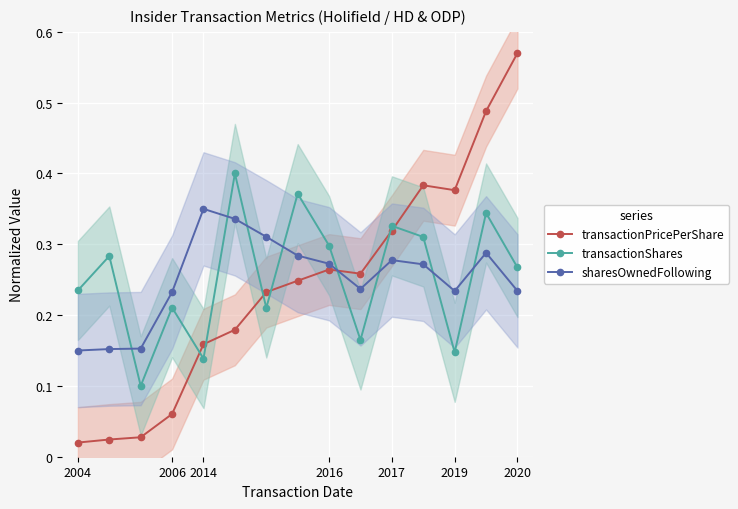

The sharesOwnedFollowing series shows 0.4 at 11. True or false?

False